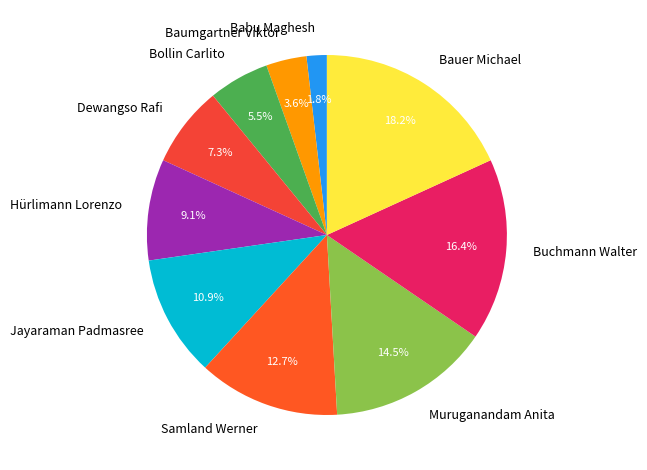

Which has a higher value, Baumgartner Viktor or Samland Werner?

Samland Werner